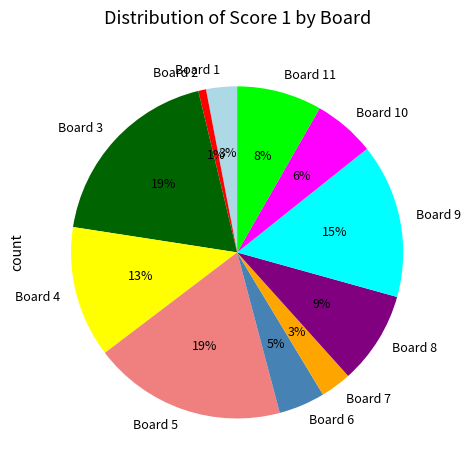

What percentage is the Board 1 slice, to the nearest percent?

3%